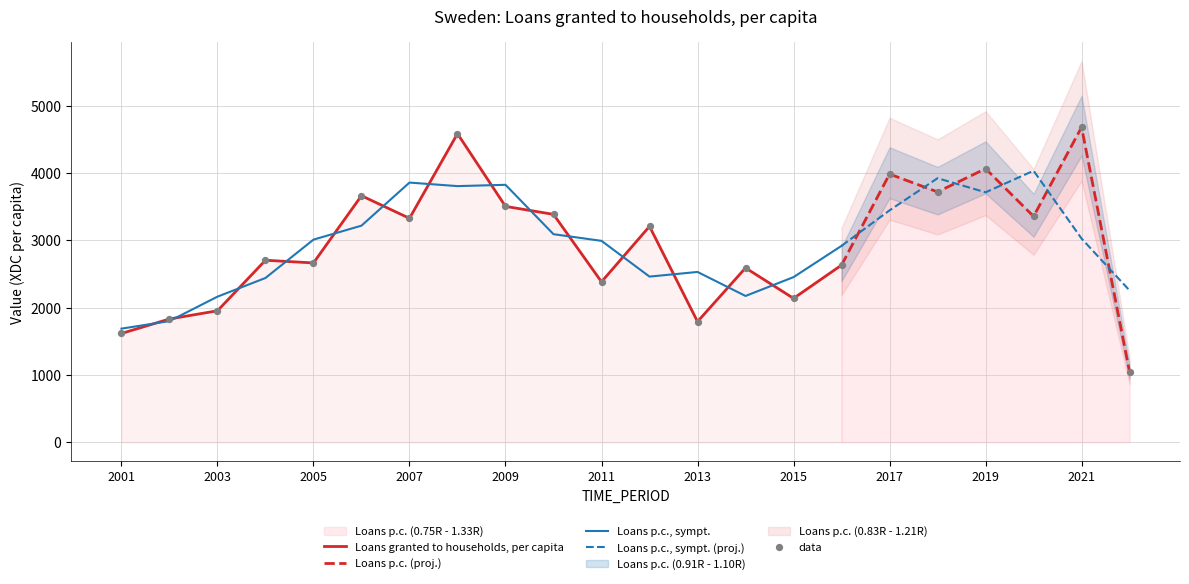

Approximately how many times larger is the value at 2007 compared to 2019?

0.8